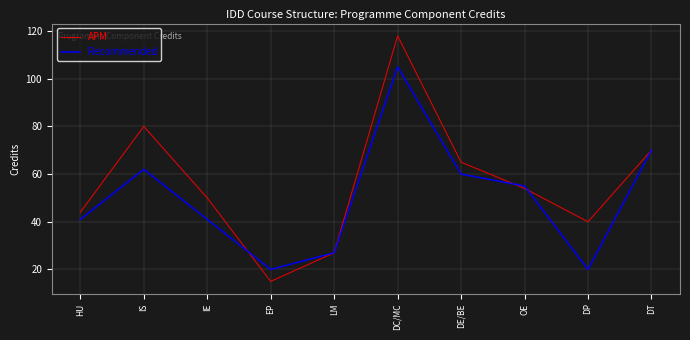

Reading right to left, transcribe all the data shown in this chart.

APM: 70	40	54	65	118	27	15	50	80	44
Recommended: 70	20	55	60	105	27	20	41	62	41